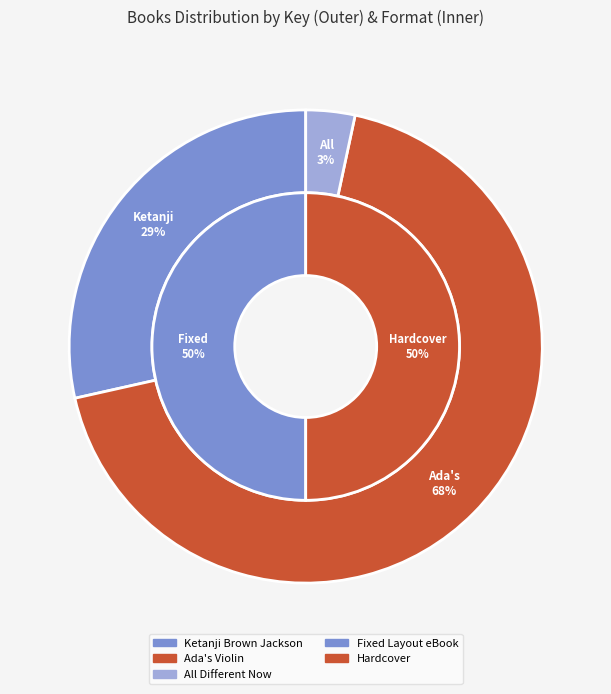

Is the sum of Ketanji Brown Jackson and All Different Now greater than half?

No